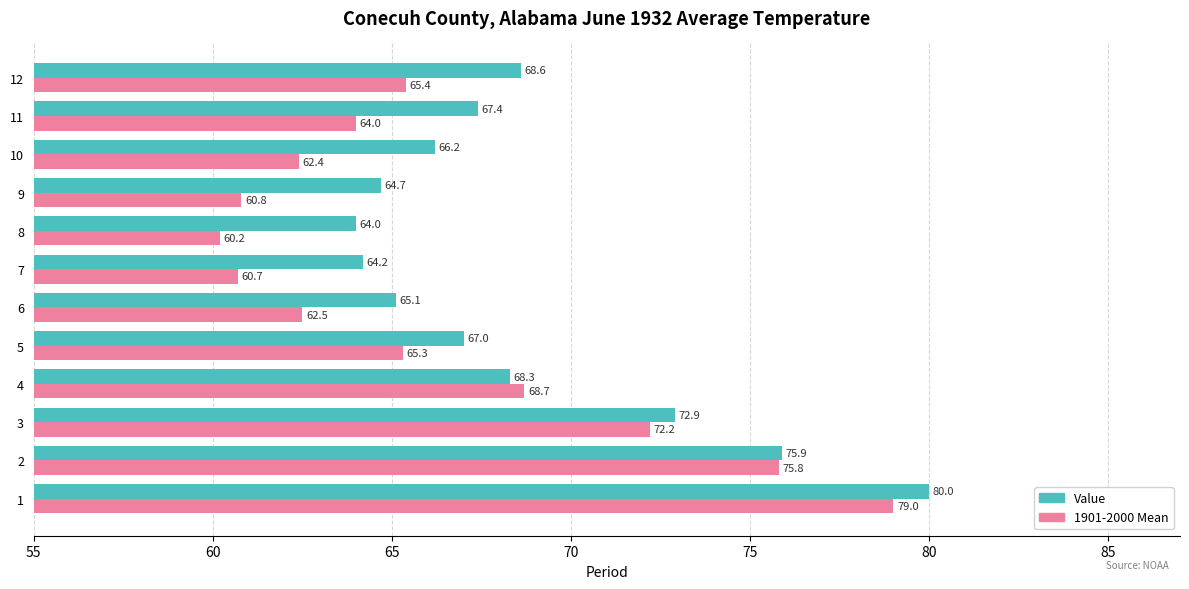

Rank the categories by Value value from lowest to highest.

8, 7, 9, 6, 10, 5, 11, 4, 12, 3, 2, 1